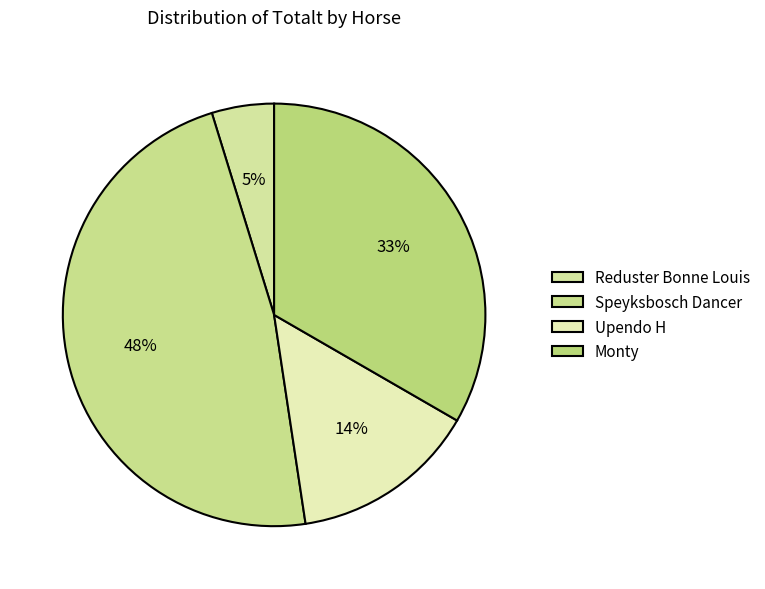

Which slice is the largest?

Speyksbosch Dancer